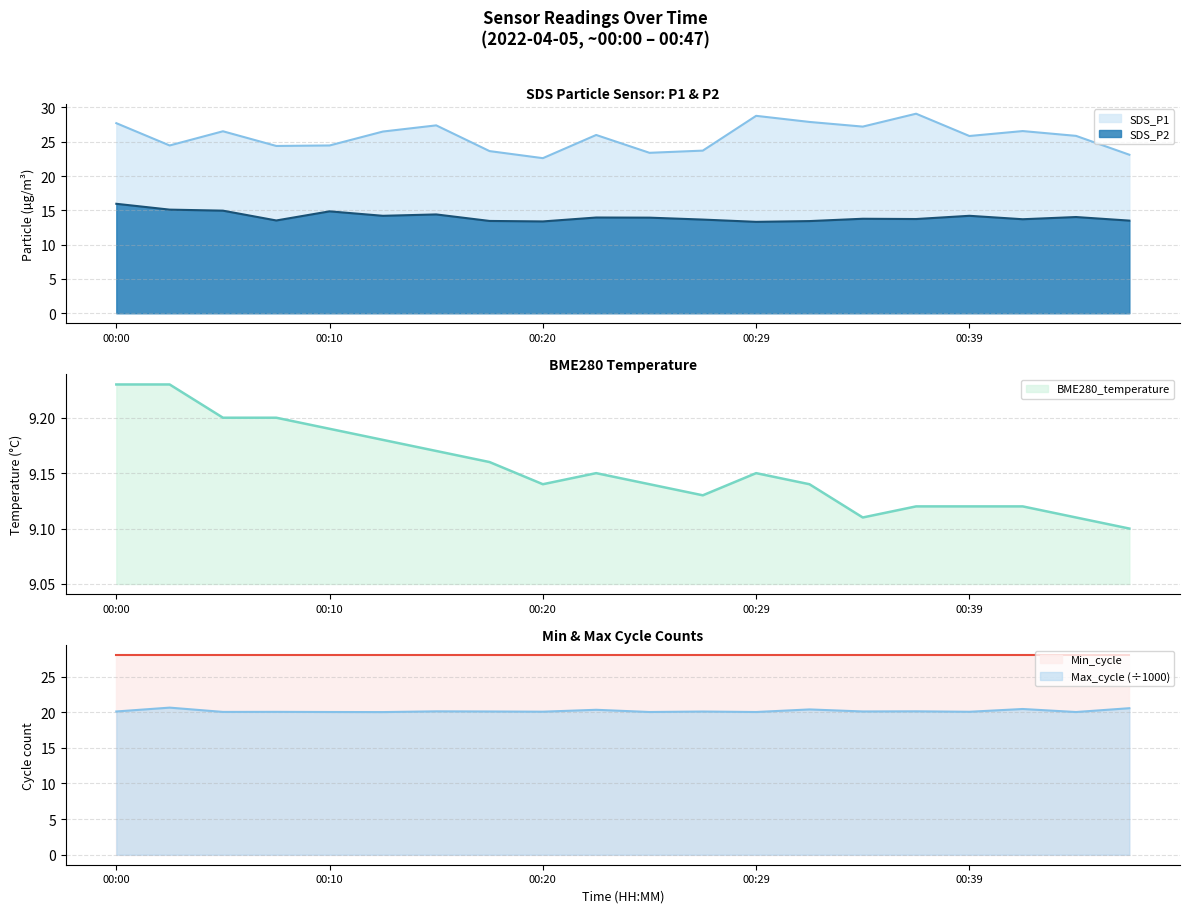

What is the lowest value of the SDS_P2 series?

13.3